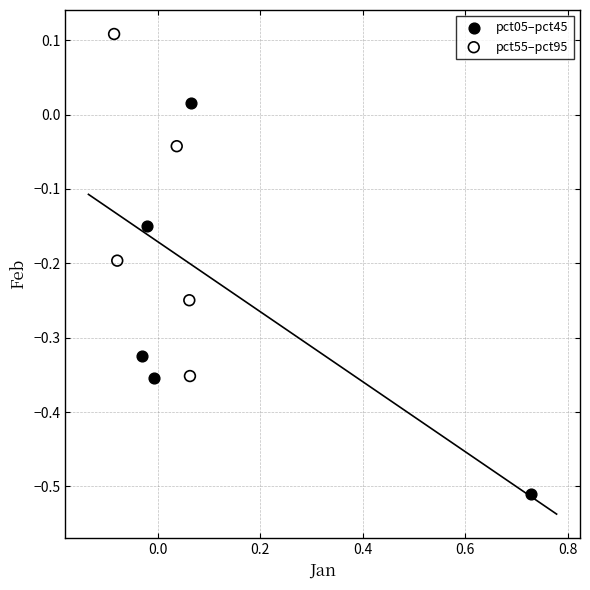

Which series contains the highest Y value?

pct55–pct95